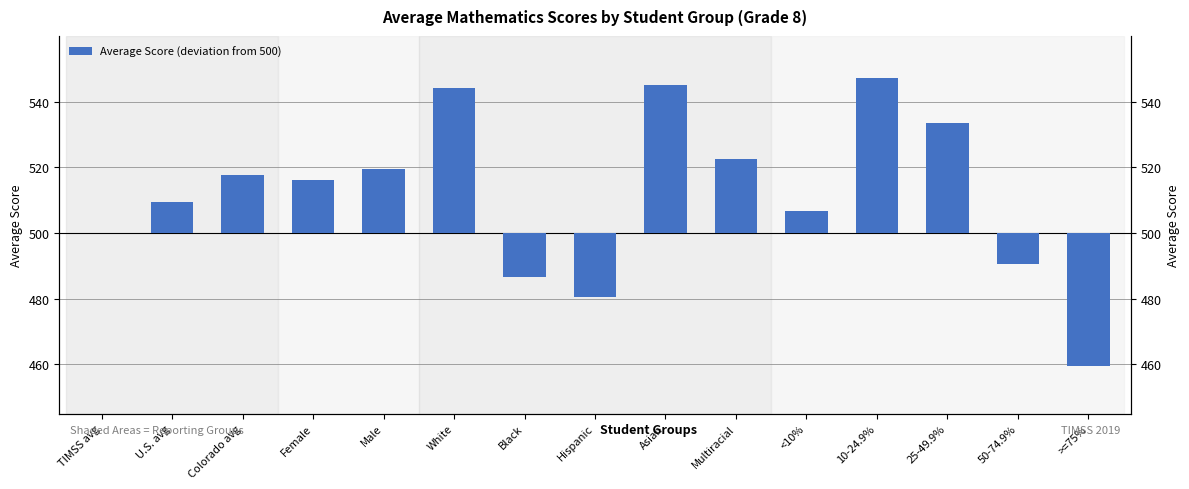

Reading right to left, extract all data points from this chart.

-40.5	-9.4	33.6	47.1	6.8	22.4	45.1	-19.6	-13.5	44.1	19.6	16.1	17.8	9.5	0.0